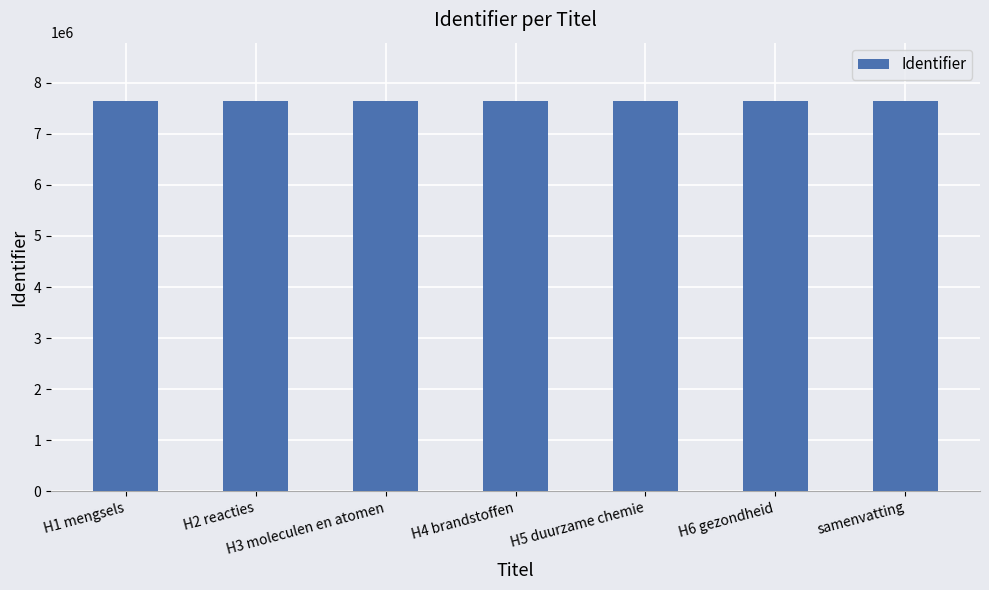

What is the minimum value shown in the chart?

7642331